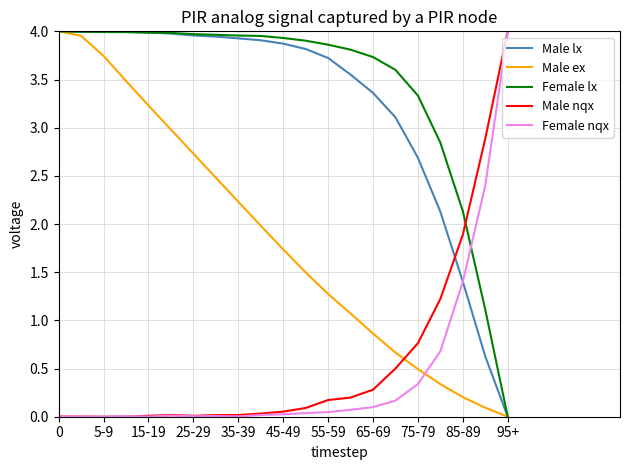

How many times do Female nqx and Male ex cross each other?

1